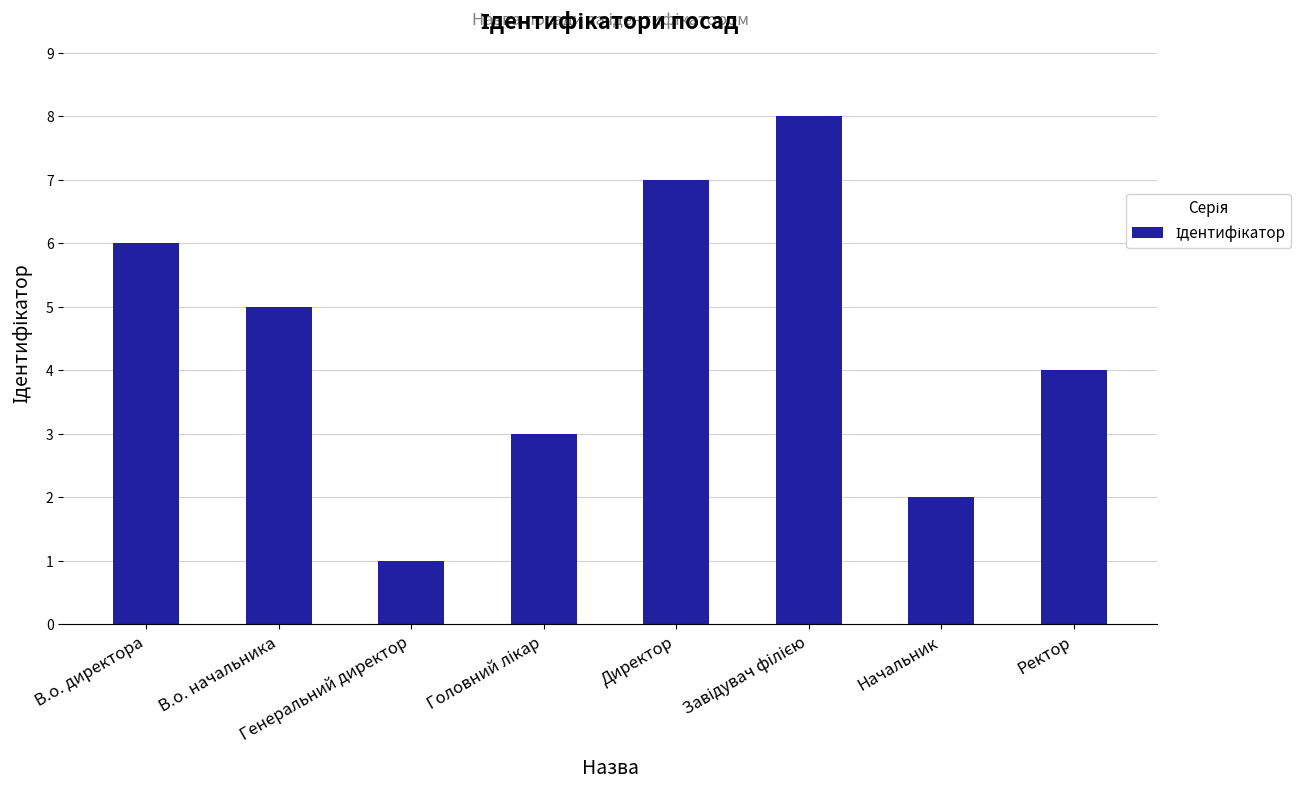

The chart shows a value of 6 at Ректор. True or false?

False